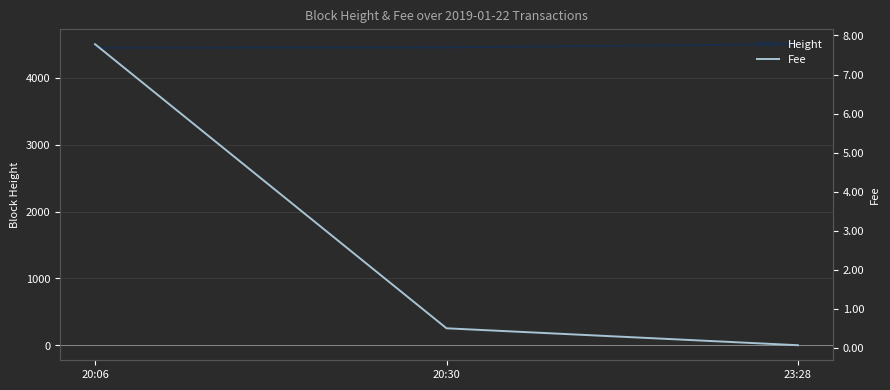

List the series in order of their overall mean, lowest first.

Fee, Height